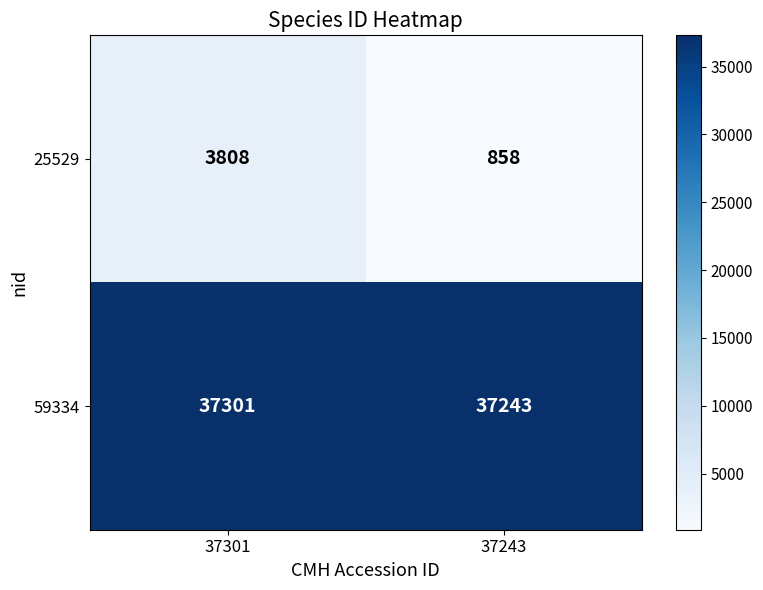

What is the total value across all series at 37301?

41109